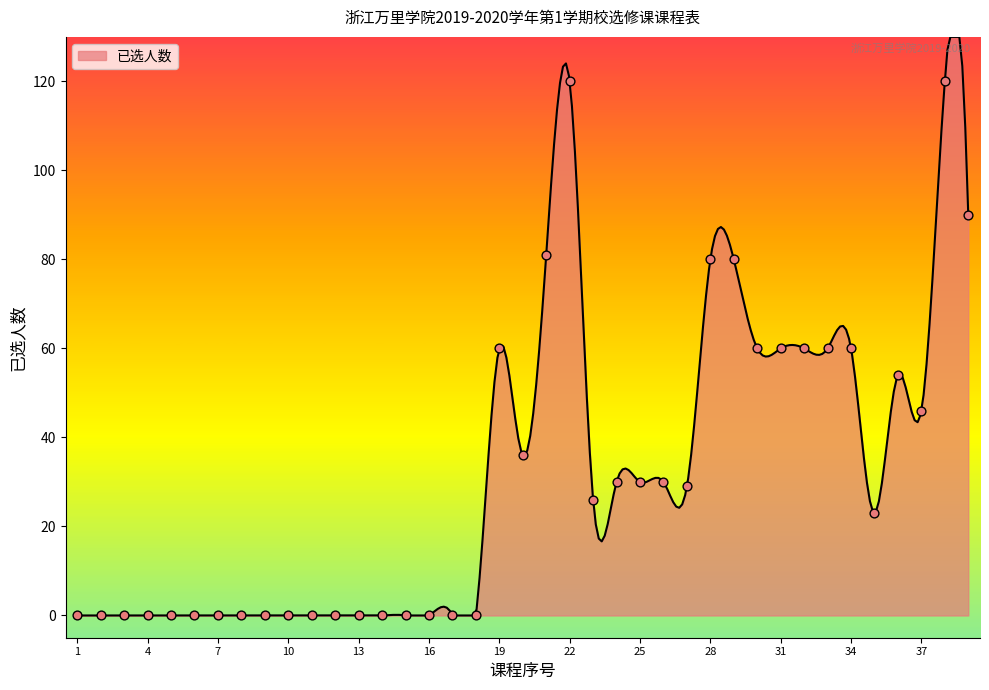

What is the change in value from 3 to 39?

+90